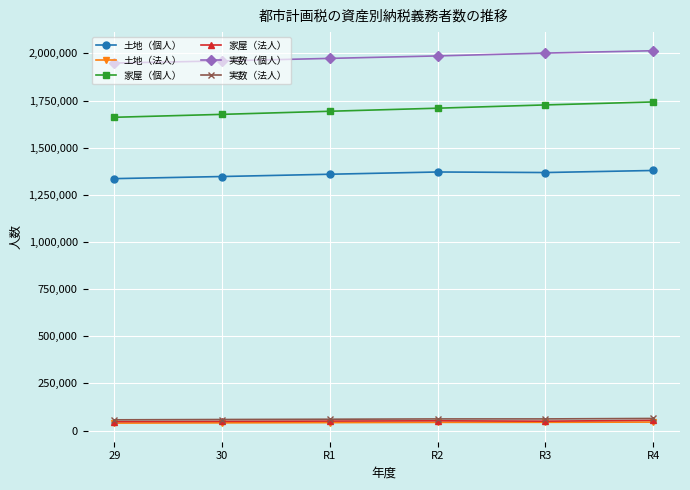

What is the difference between the 実数（法人） values at 29 and R4?

7265